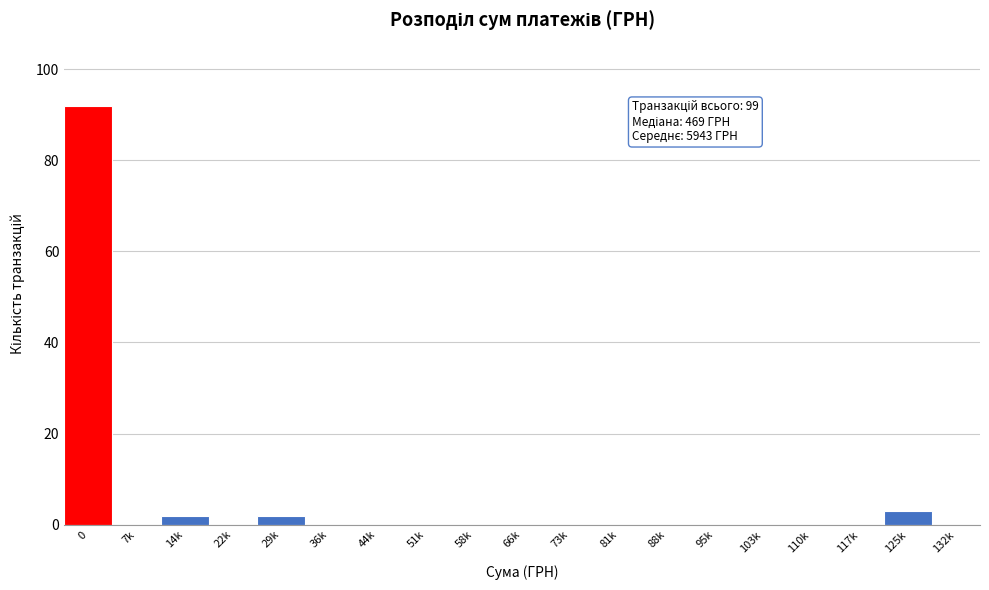

Reading left to right, list all the values displayed in this chart.

0=92	7k=0	14k=2	22k=0	29k=2	36k=0	44k=0	51k=0	58k=0	66k=0	73k=0	81k=0	88k=0	95k=0	103k=0	110k=0	117k=0	125k=3	132k=0